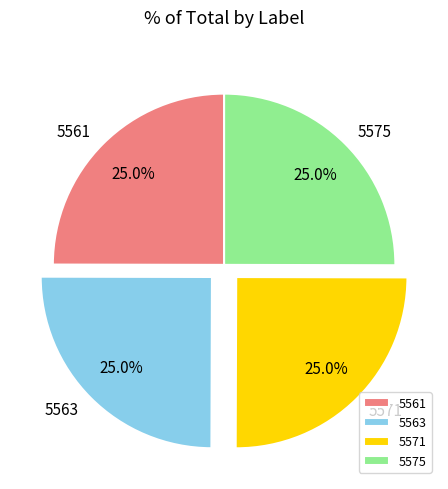

What is the ratio of the value at 5575 to the value at 5561?

1.0